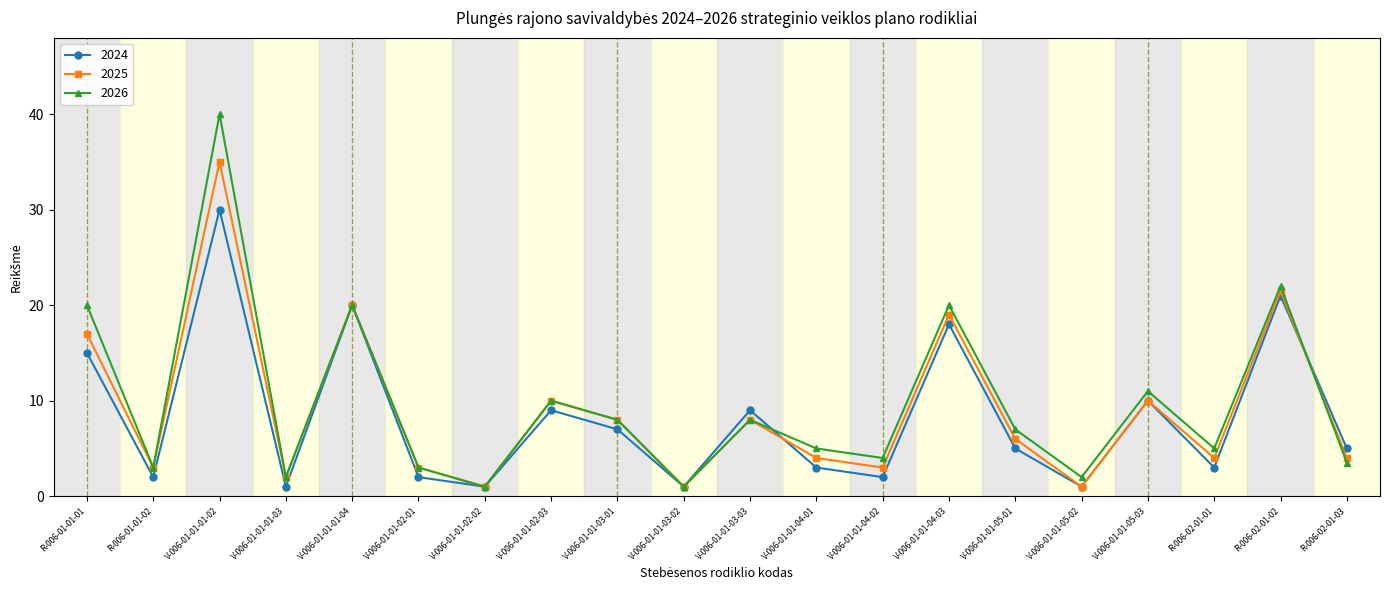

What is the value of the 2025 point at the 1st from the left?

17.0